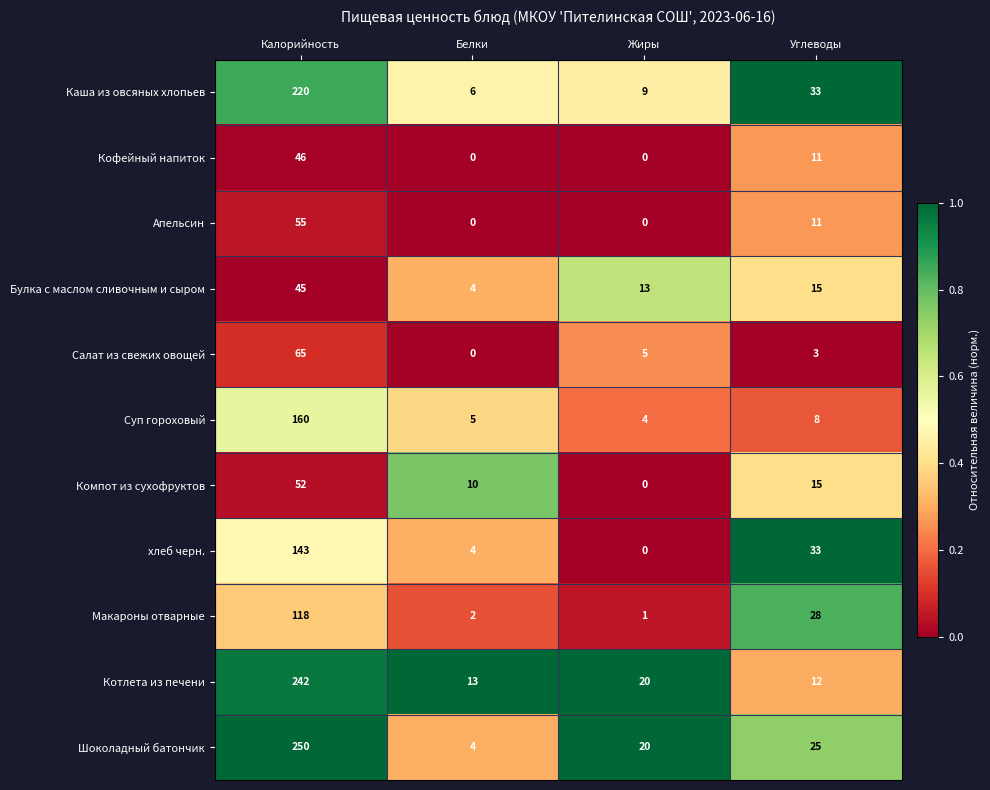

What is the spread (max minus min) of values at Калорийность?

205